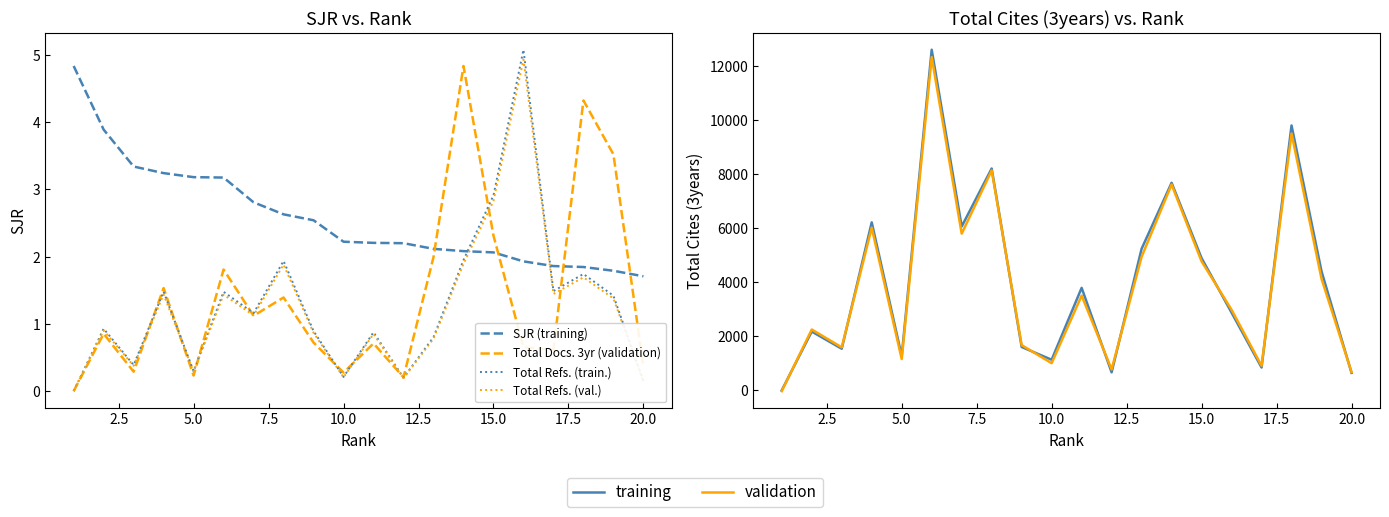

What is the maximum value shown in the chart?

12611.0